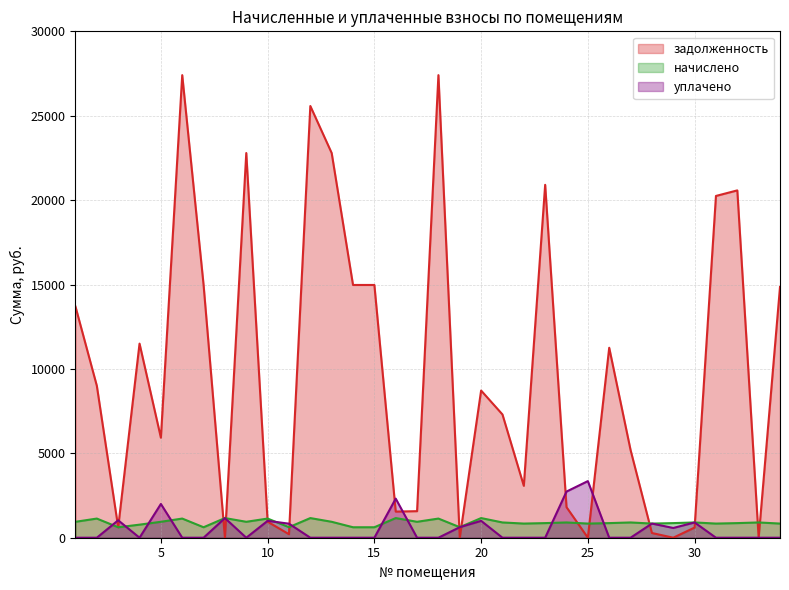

Which category has the lowest value across all series?

8